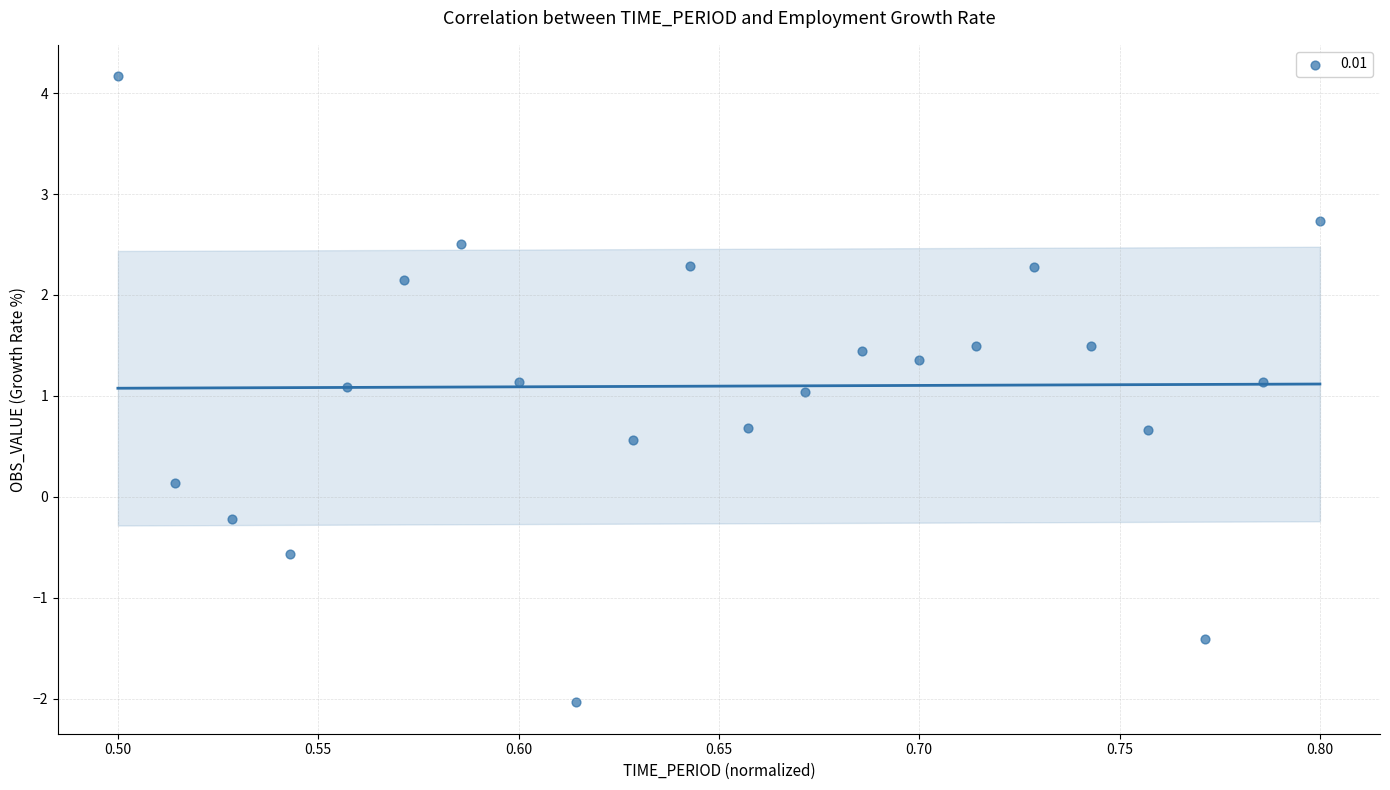

What is the range of Y values (max minus min)?

6.2